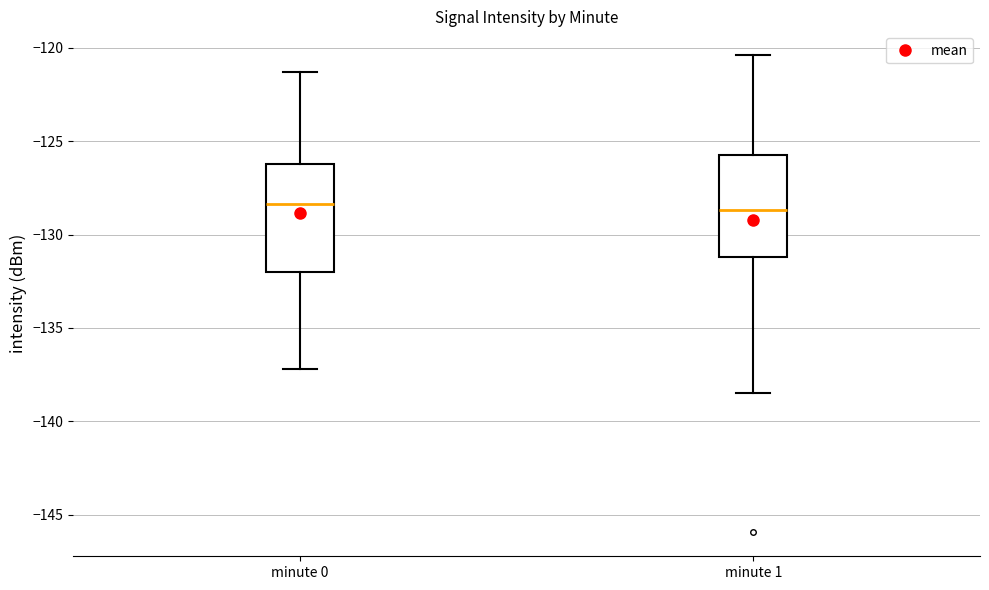

Reading left to right, transcribe this box plot: for each box, give where its median line is, the range the box spans, and where its two whiskers end, as read against the y-axis. The values are not printed on the chart, so give them approximately, as read against the axis.

minute 0: median -128.5, box -132.0 to -126.0, whiskers -137.0 to -121.5
minute 1: median -128.5, box -131.0 to -125.5, whiskers -138.5 to -120.5